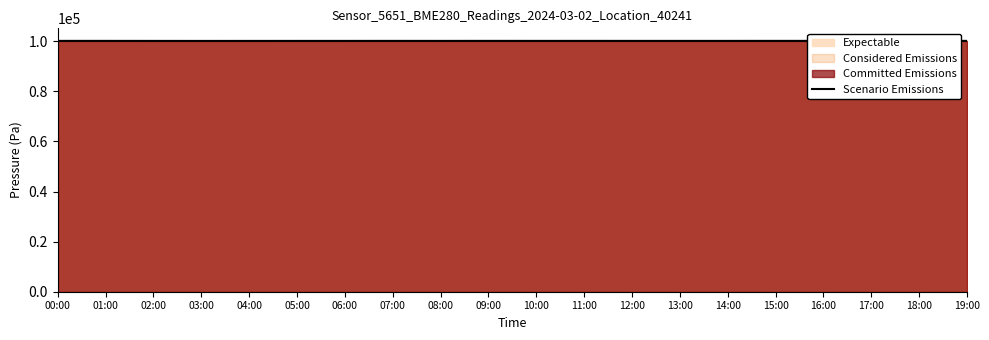

Between 13:00 and 10:00, which is larger?

13:00